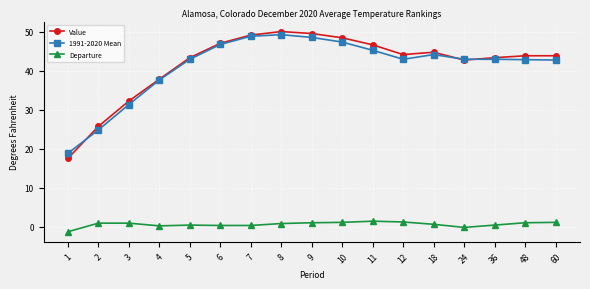

What is the maximum value for Value?

50.0